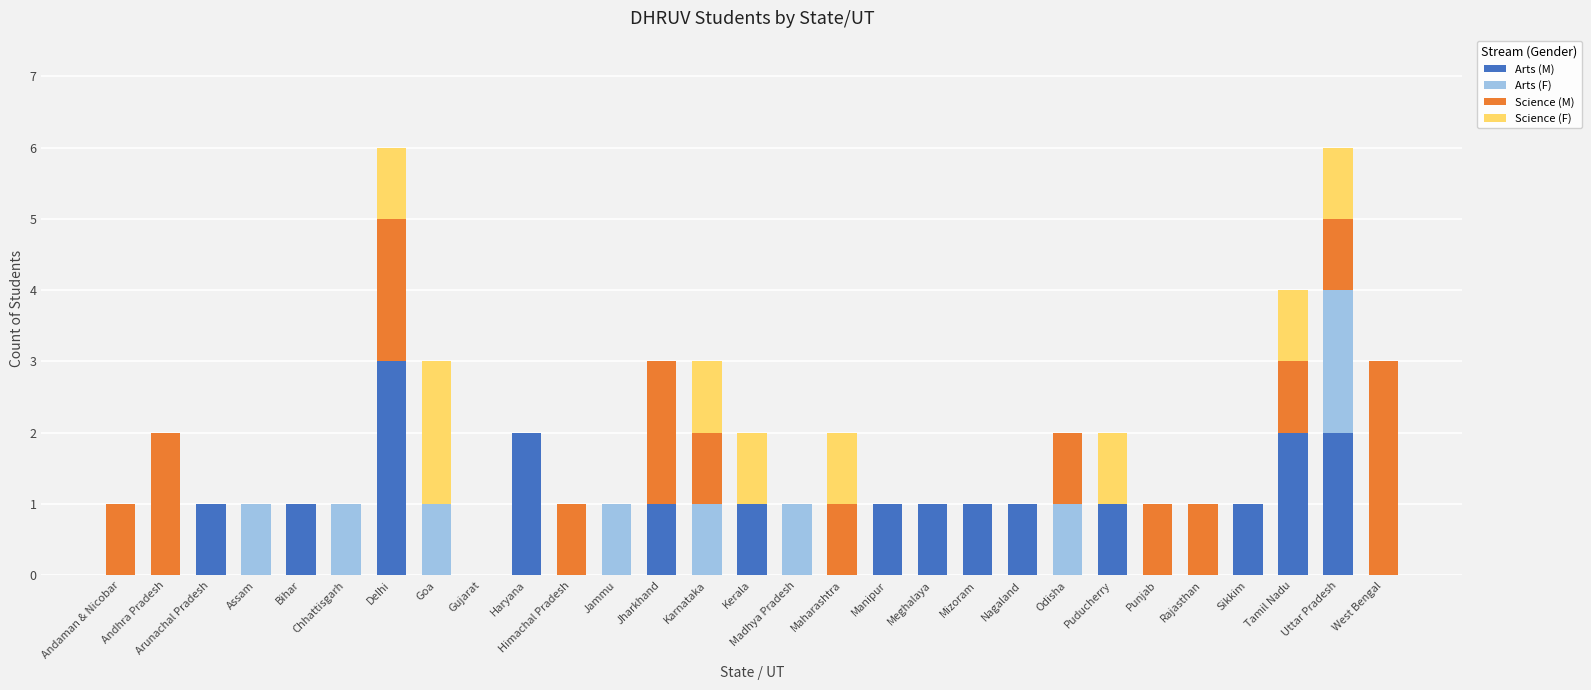

Which category has the highest value in the Arts (M) series?

Delhi